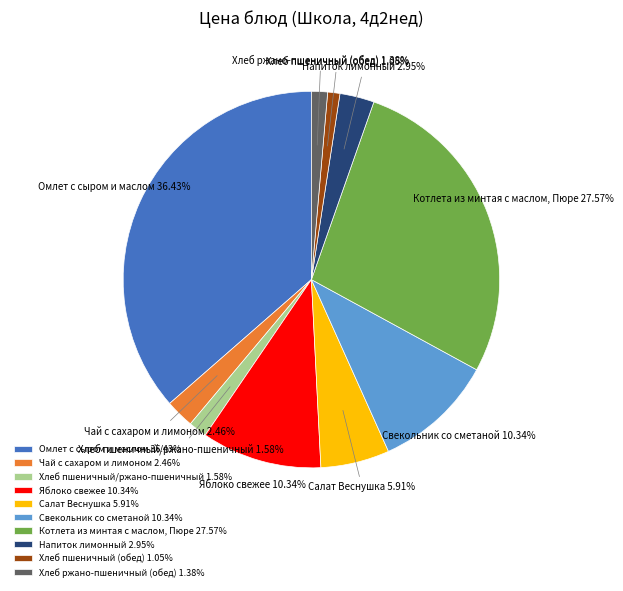

How many segments does this pie chart have?

10